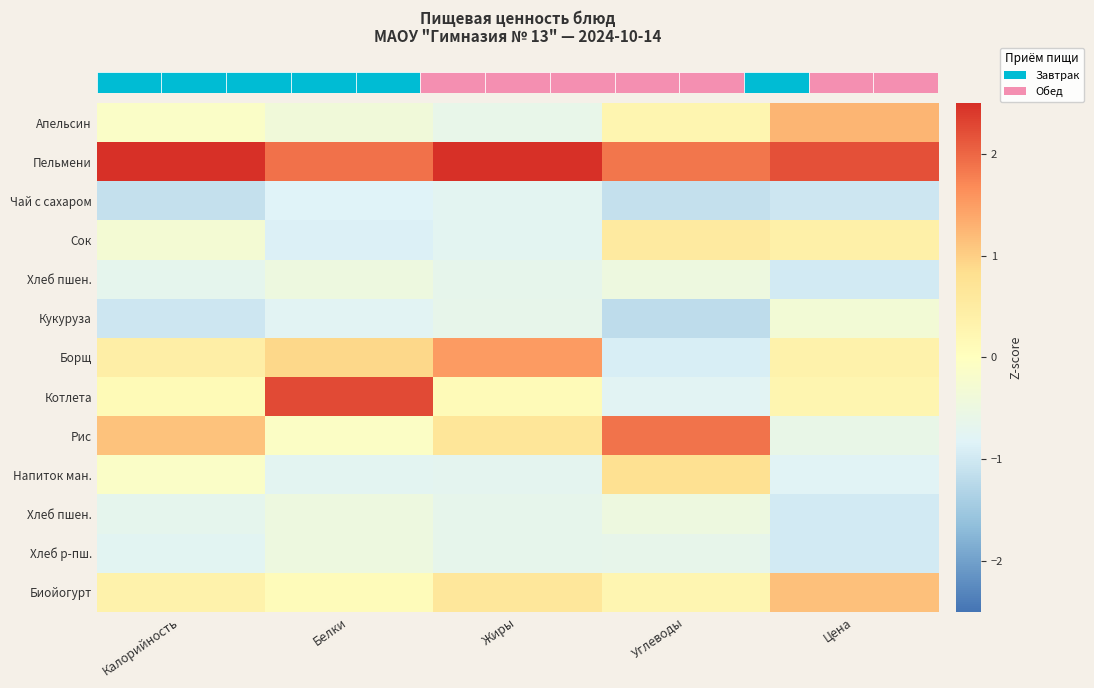

How many values in the row_3 series exceed 0?

2